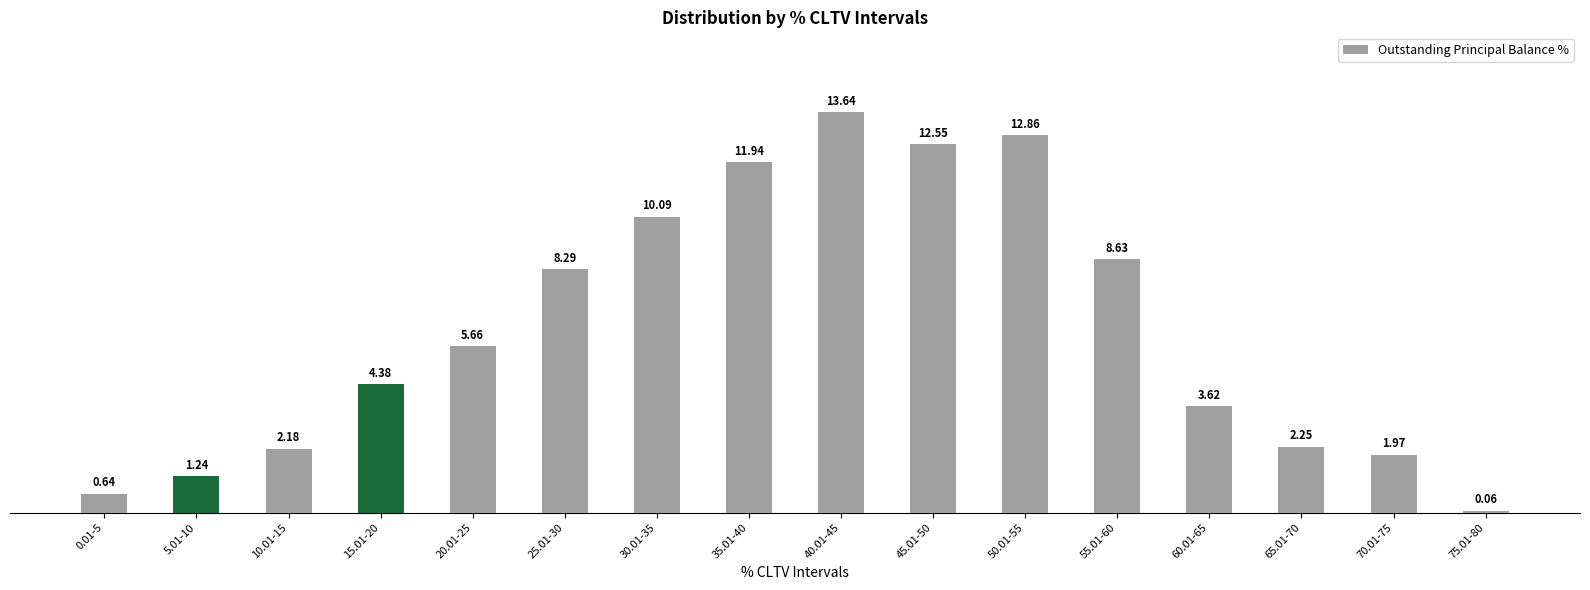

What is the change in value from 30.01-35 to 45.01-50?

+2.5